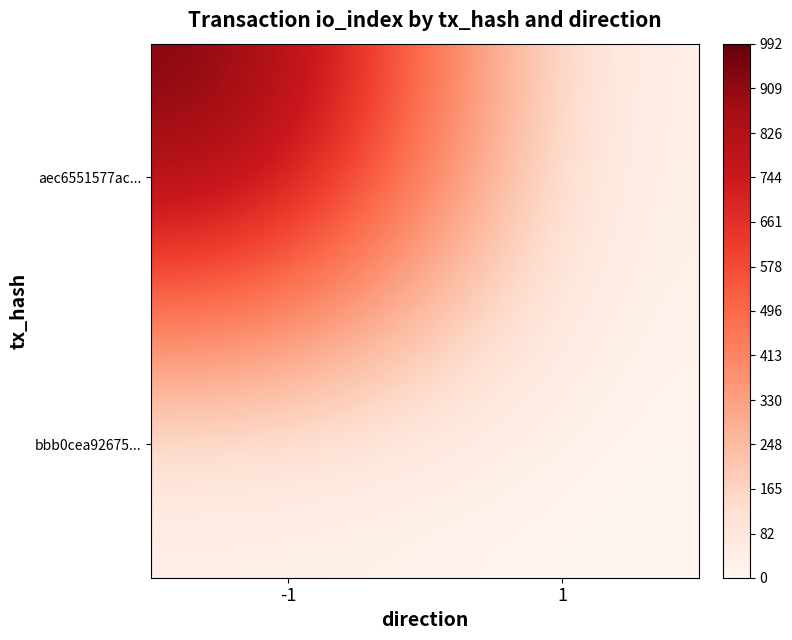

List the series in order of their overall mean, lowest first.

bbb0cea92675..., aec6551577ac...